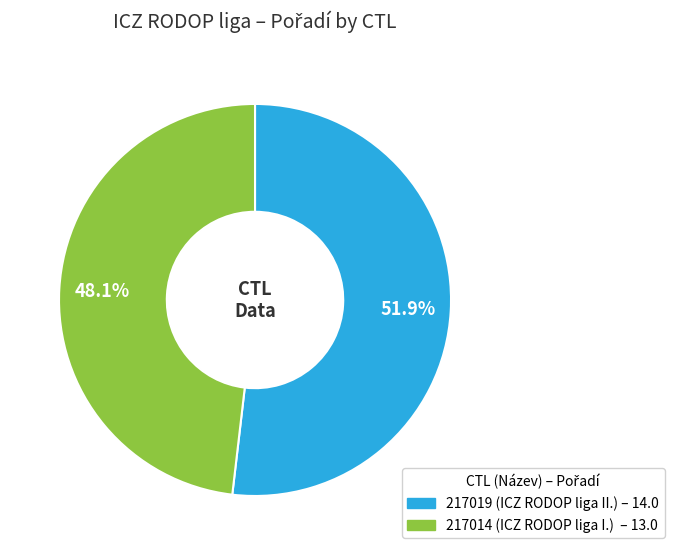

To the nearest percent, what percentage of the pie is 217014?

48%